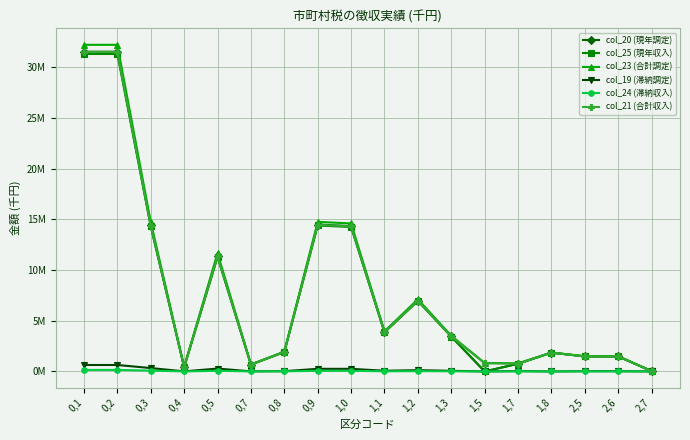

Is this an area chart (filled region under the line)?

No